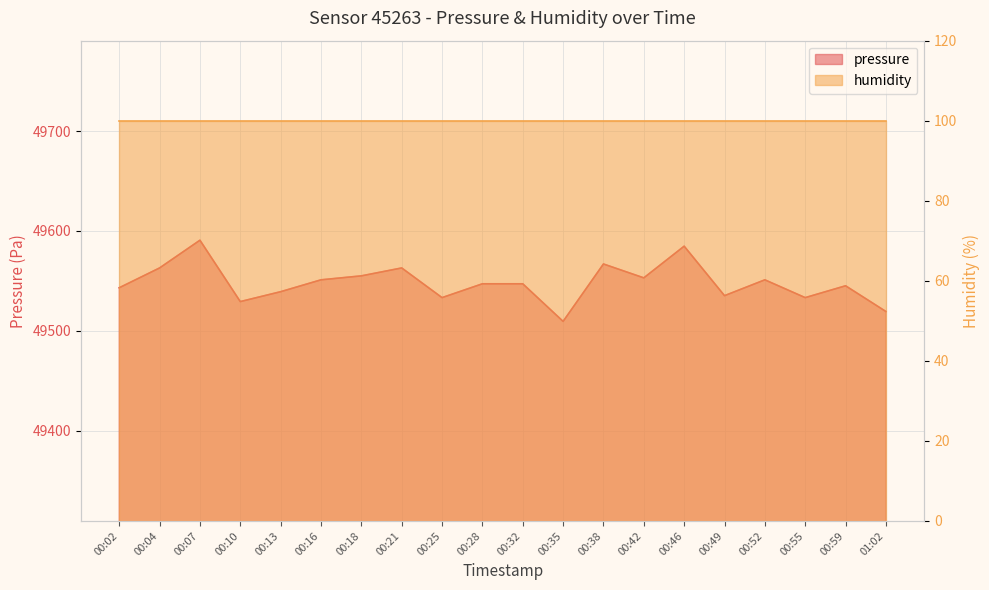

What position from the left is 00:07?

3